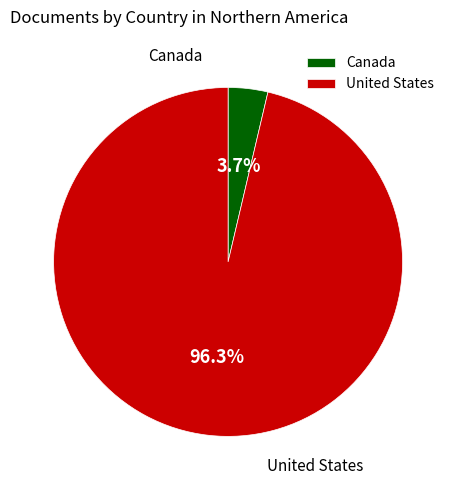

What is the change in value from Canada to United States?

+202